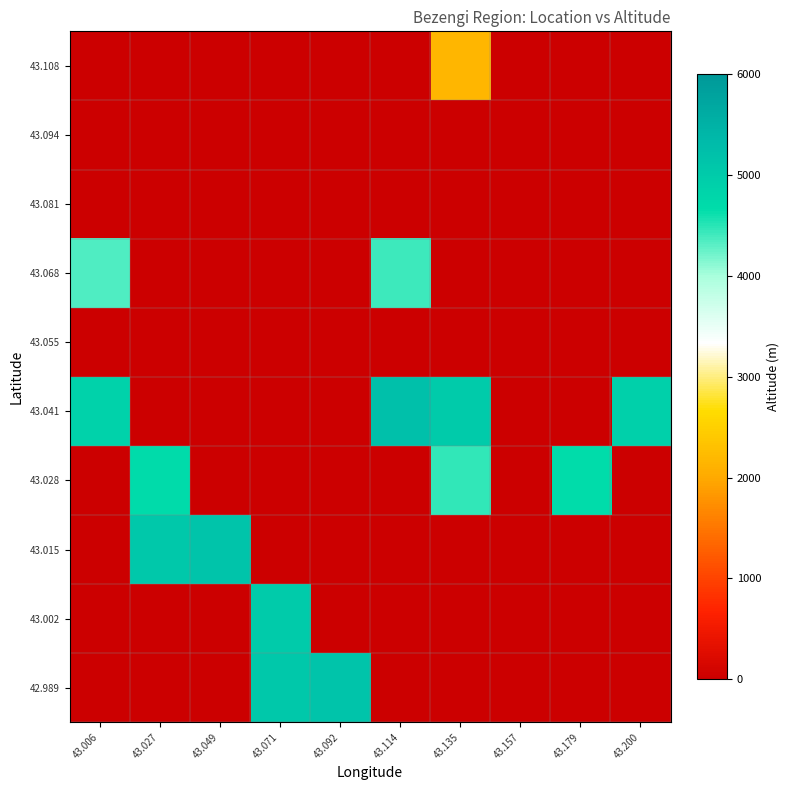

Count the number of data series in this chart.

10